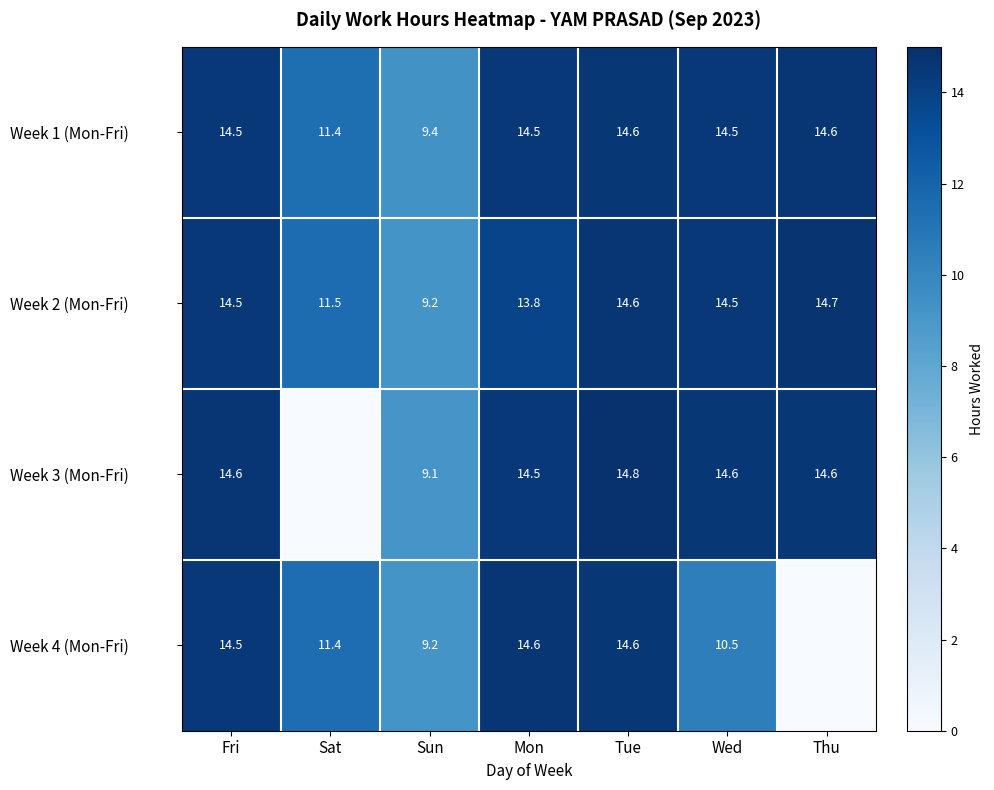

Is the value of Week 1 (Mon-Fri) at Fri greater than the value of Week 4 (Mon-Fri) at Sat?

Yes